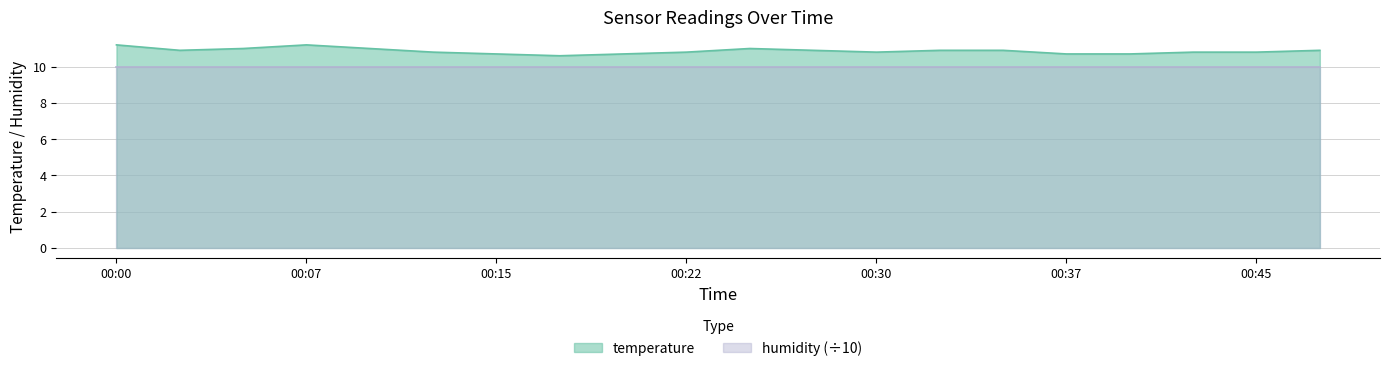

What is the ratio of the value at 00:27 to the value at 00:17?

1.0